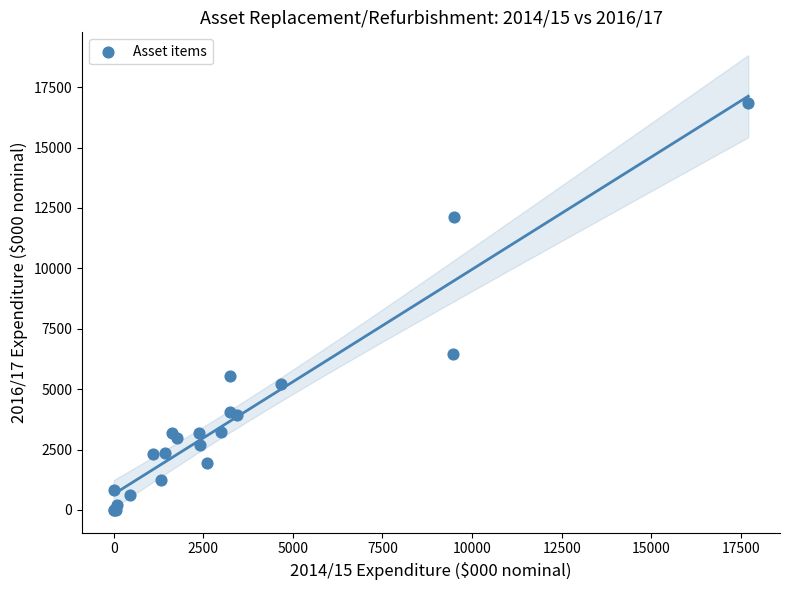

What Y value in the scatter plot is closest to 8429?

6455.8